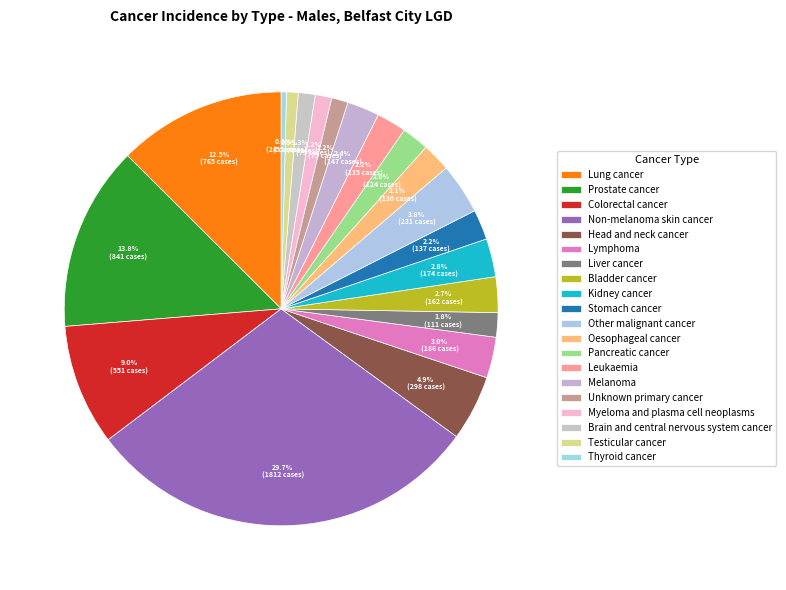

Does Oesophageal cancer represent more than half of the total?

No